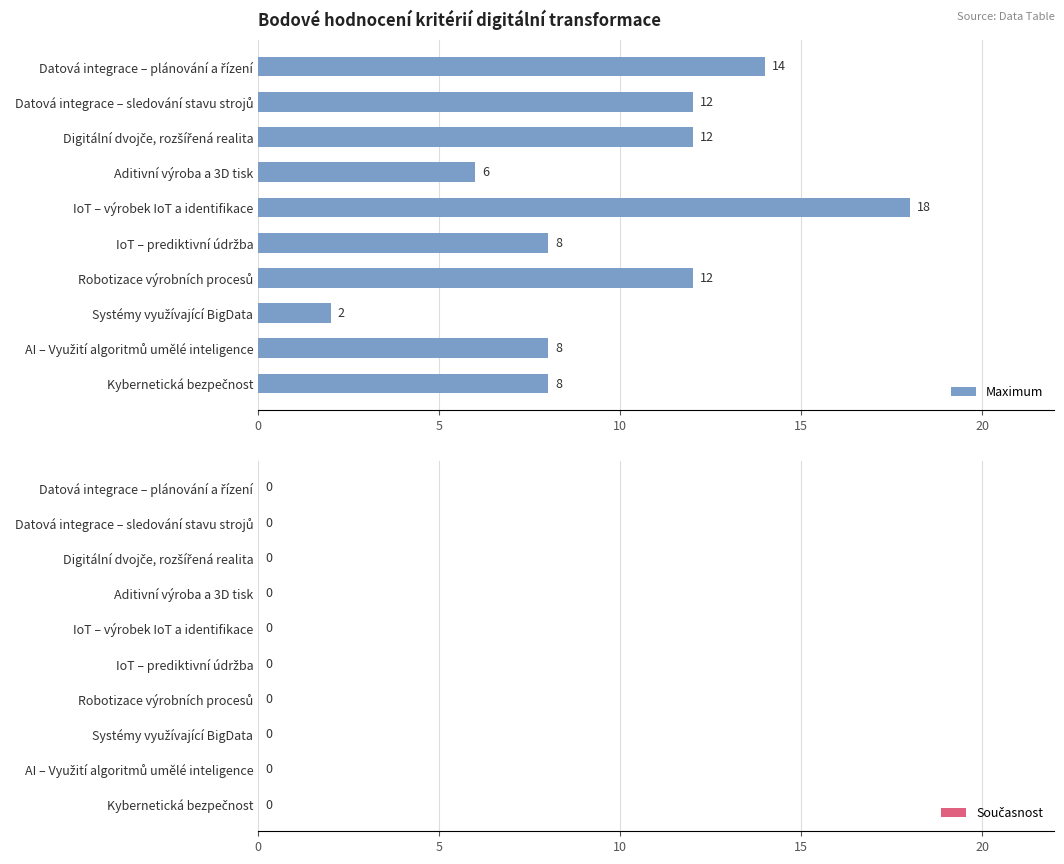

Are the bars horizontal?

Yes